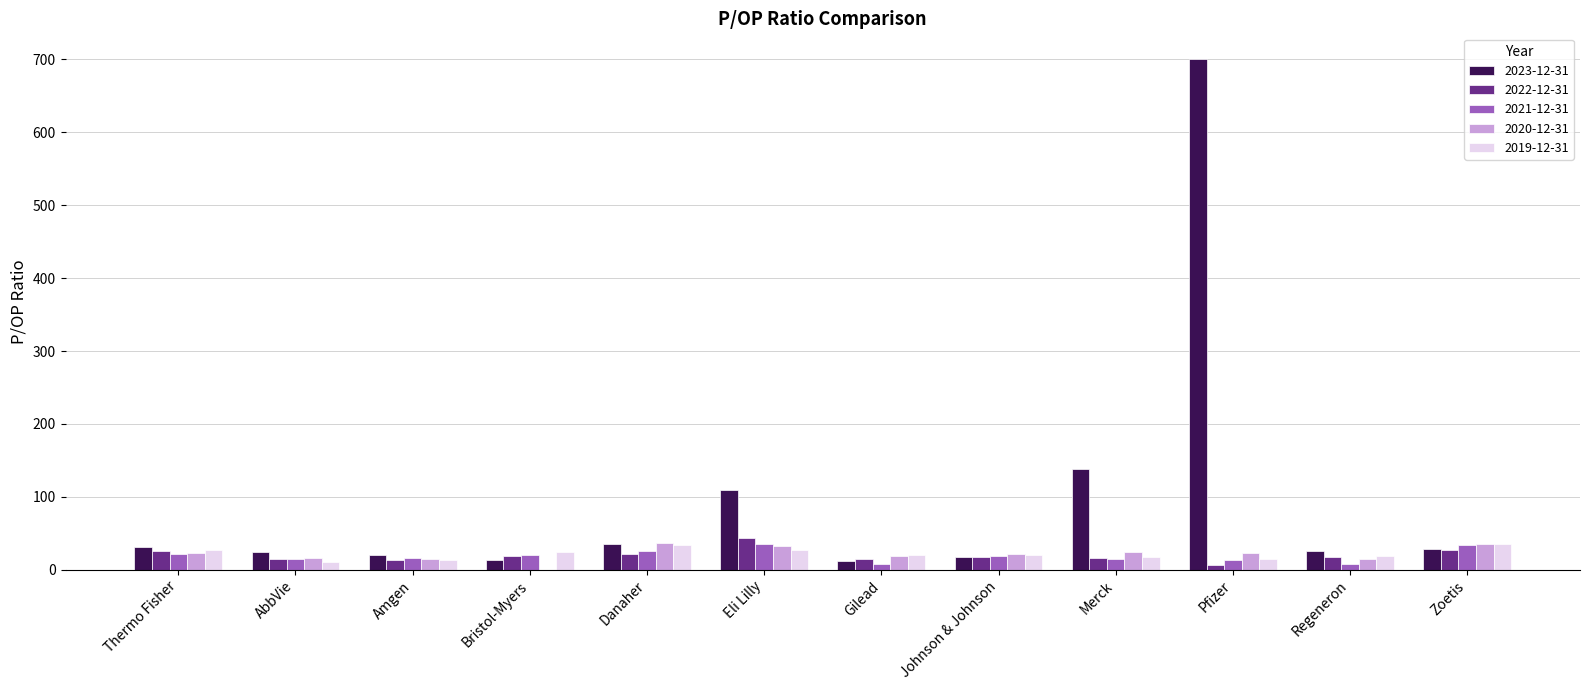

What is the difference between the 2019-12-31 values at Thermo Fisher and Johnson & Johnson?

7.0